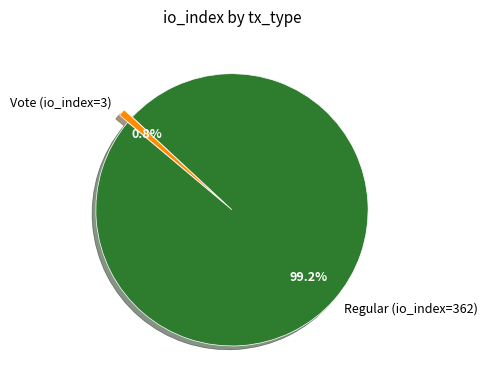

The Vote (io_index=3) slice represents 1% of the pie. True or false?

True